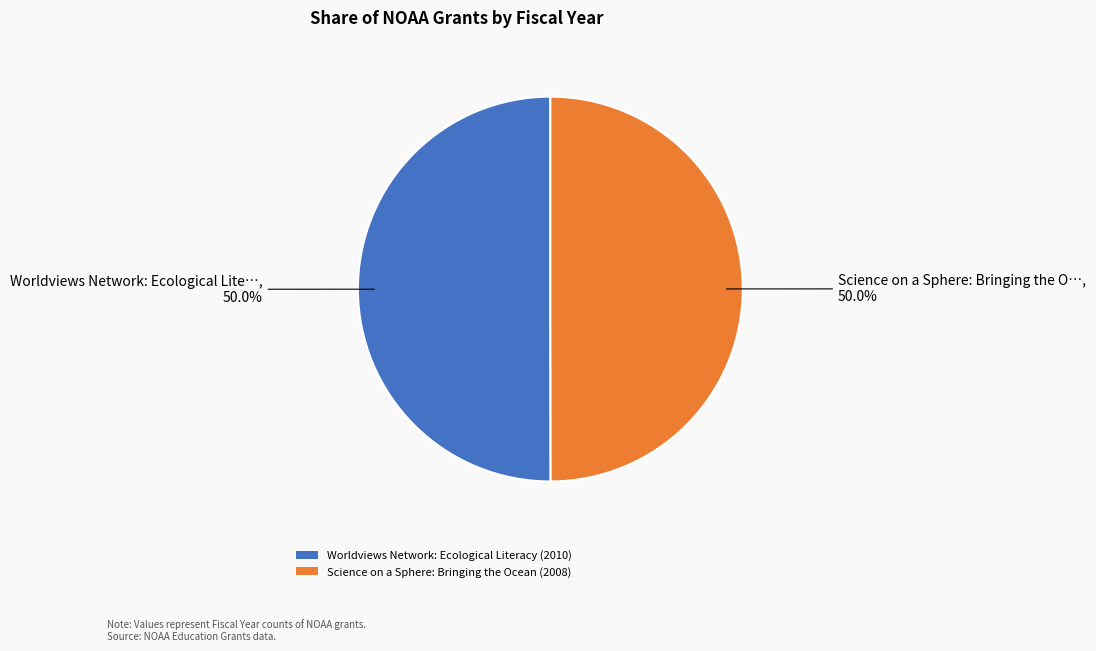

What portion of the pie excludes Science on a Sphere: Bringing the Ocean?

50.0%